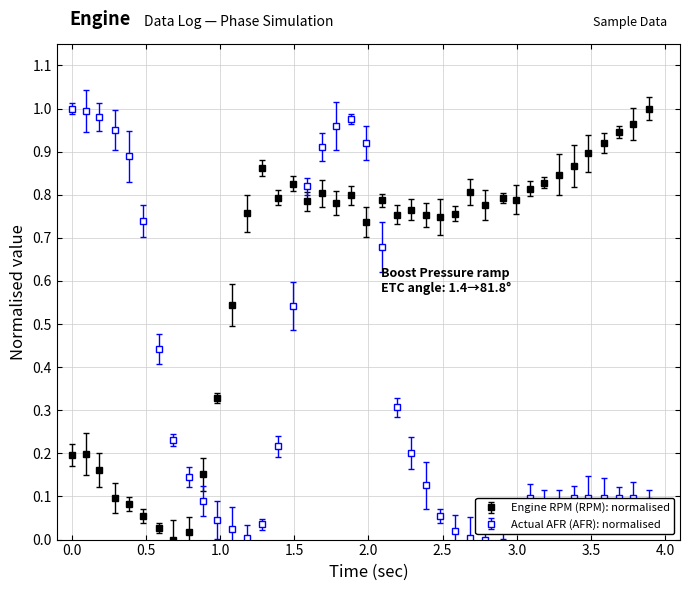

What is the average value of the Engine RPM (RPM): normalised series?

0.6